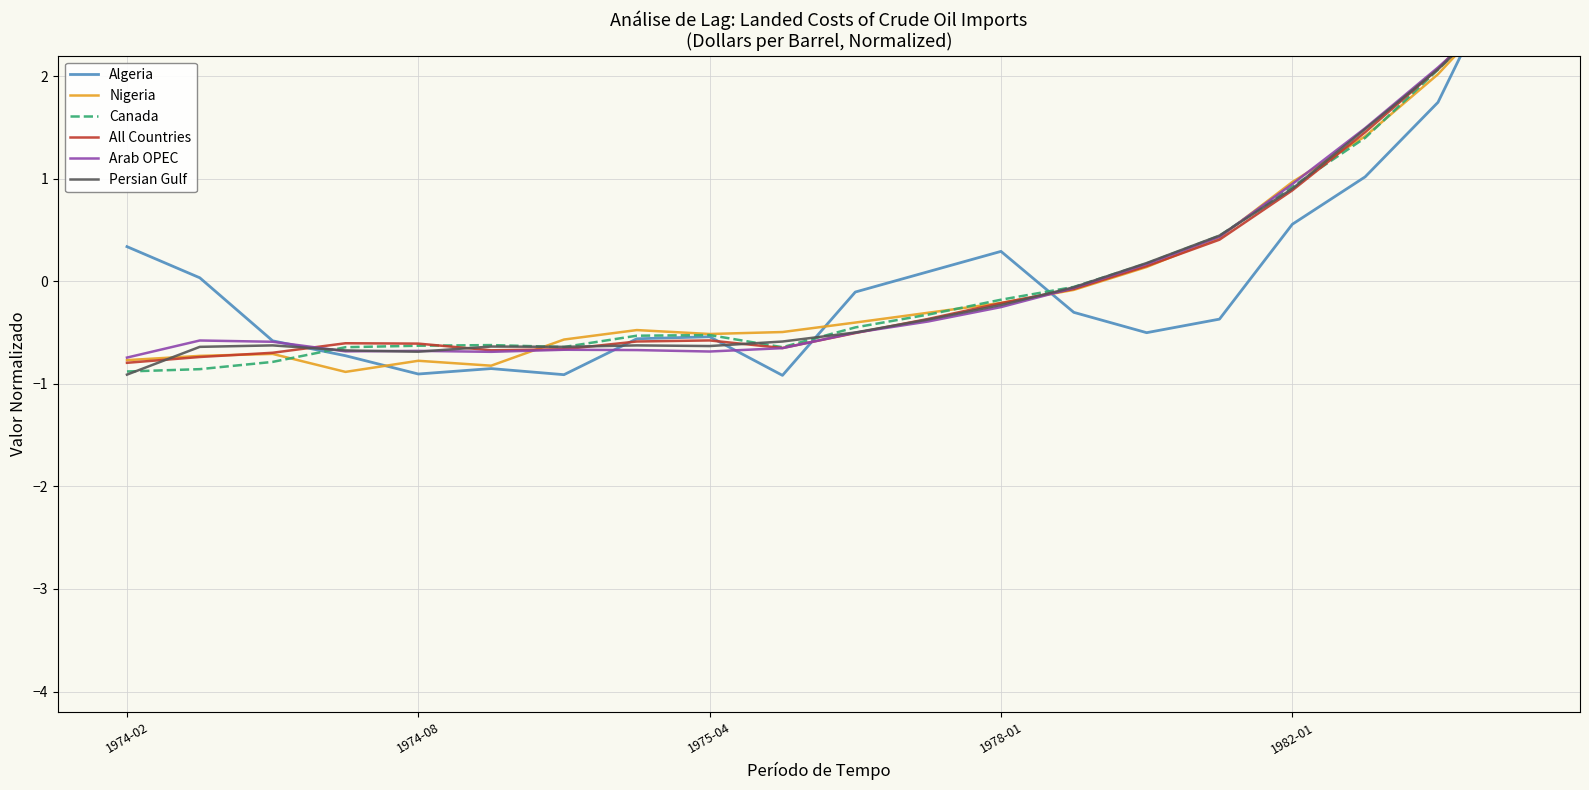

What position from the left is 14?

15